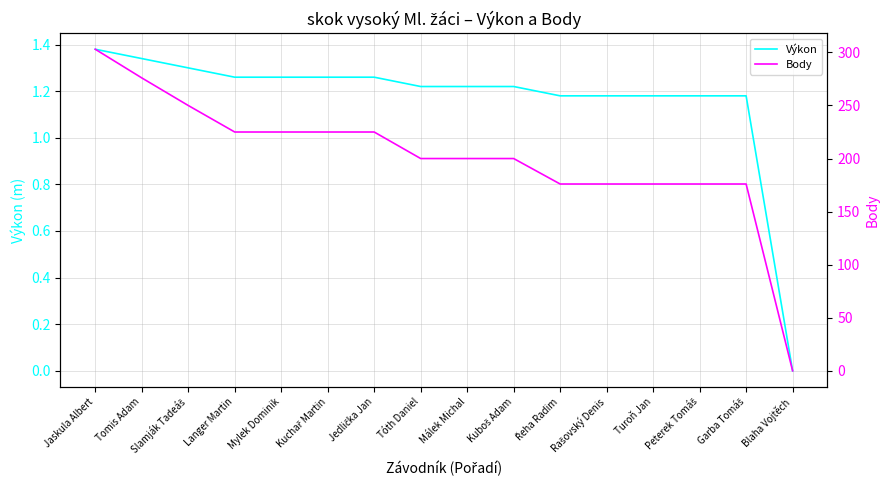

Which series has the largest total across all categories?

Body